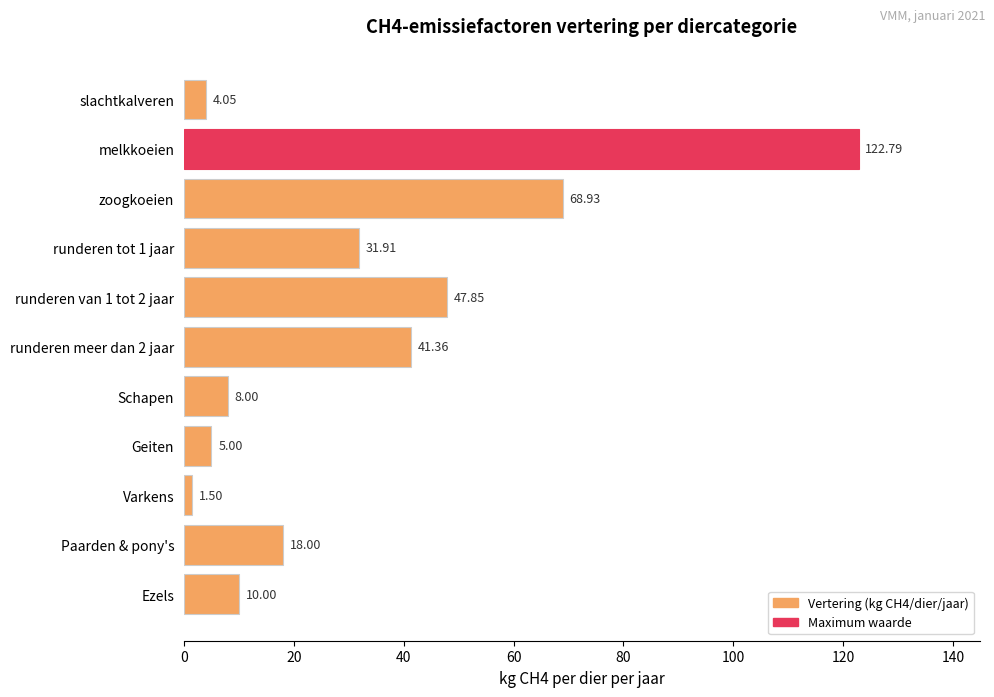

At which label is the value closest to 62?

zoogkoeien